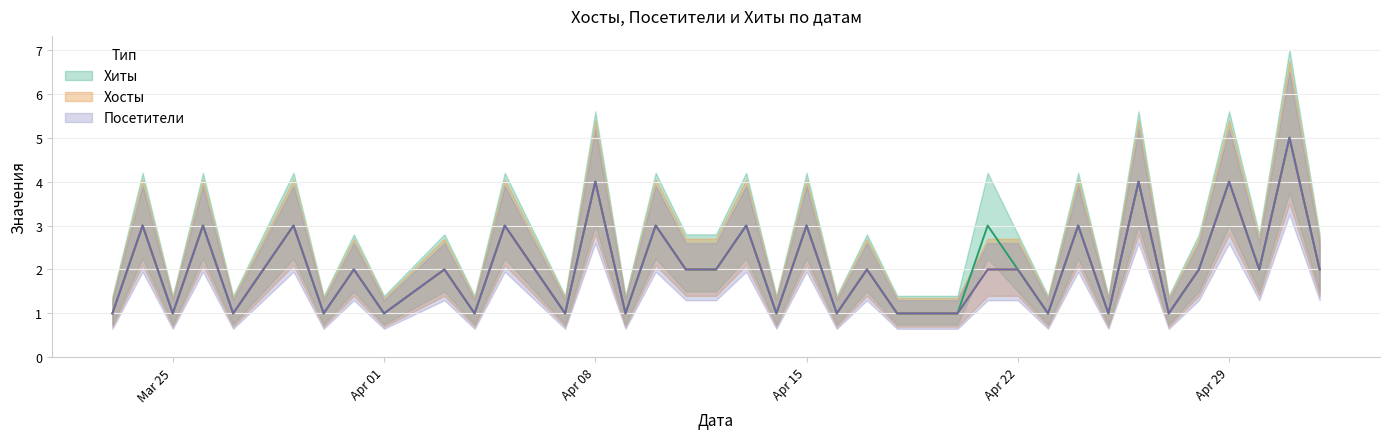

True or false: Хосты and Хиты intersect in this chart.

False